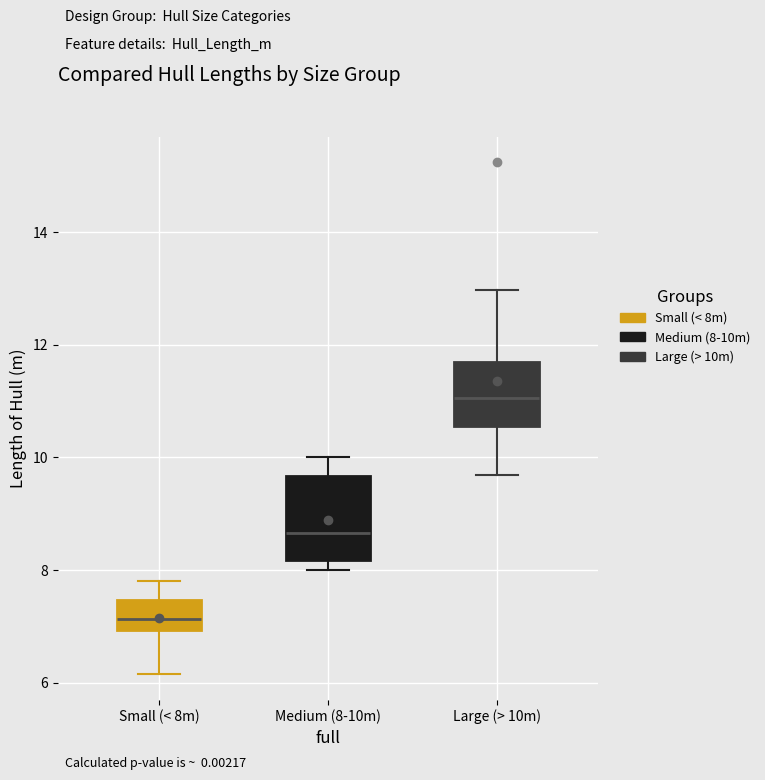

Which box has the highest median line?

Large (> 10m)